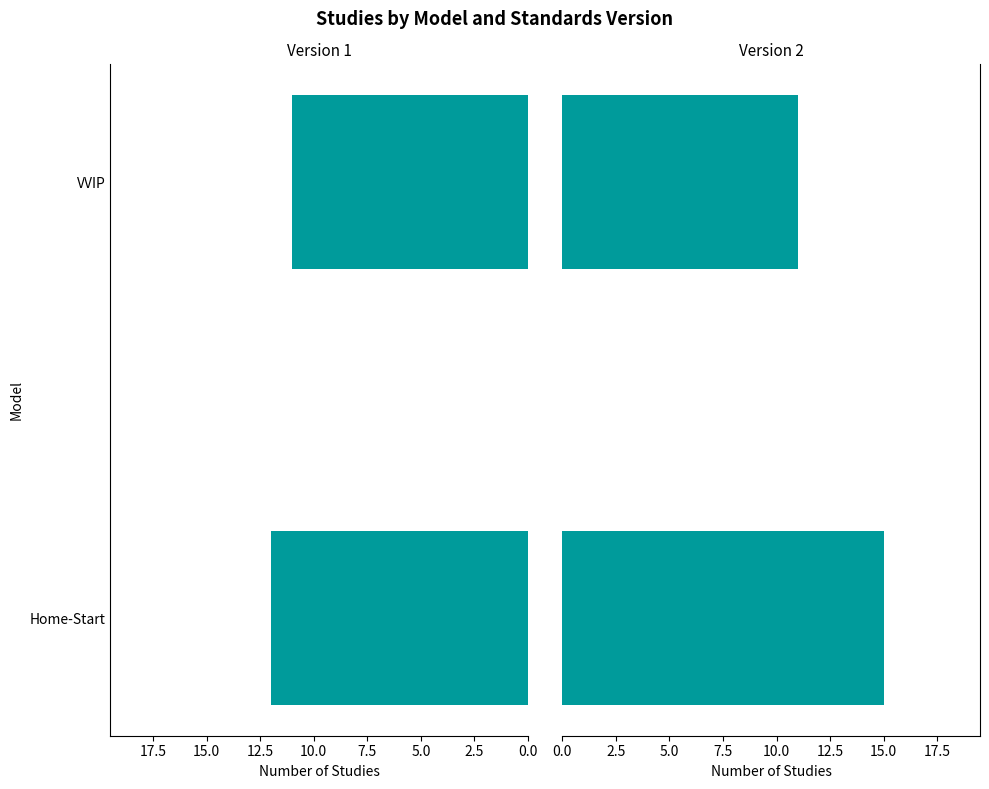

How many bars are there in total?

4